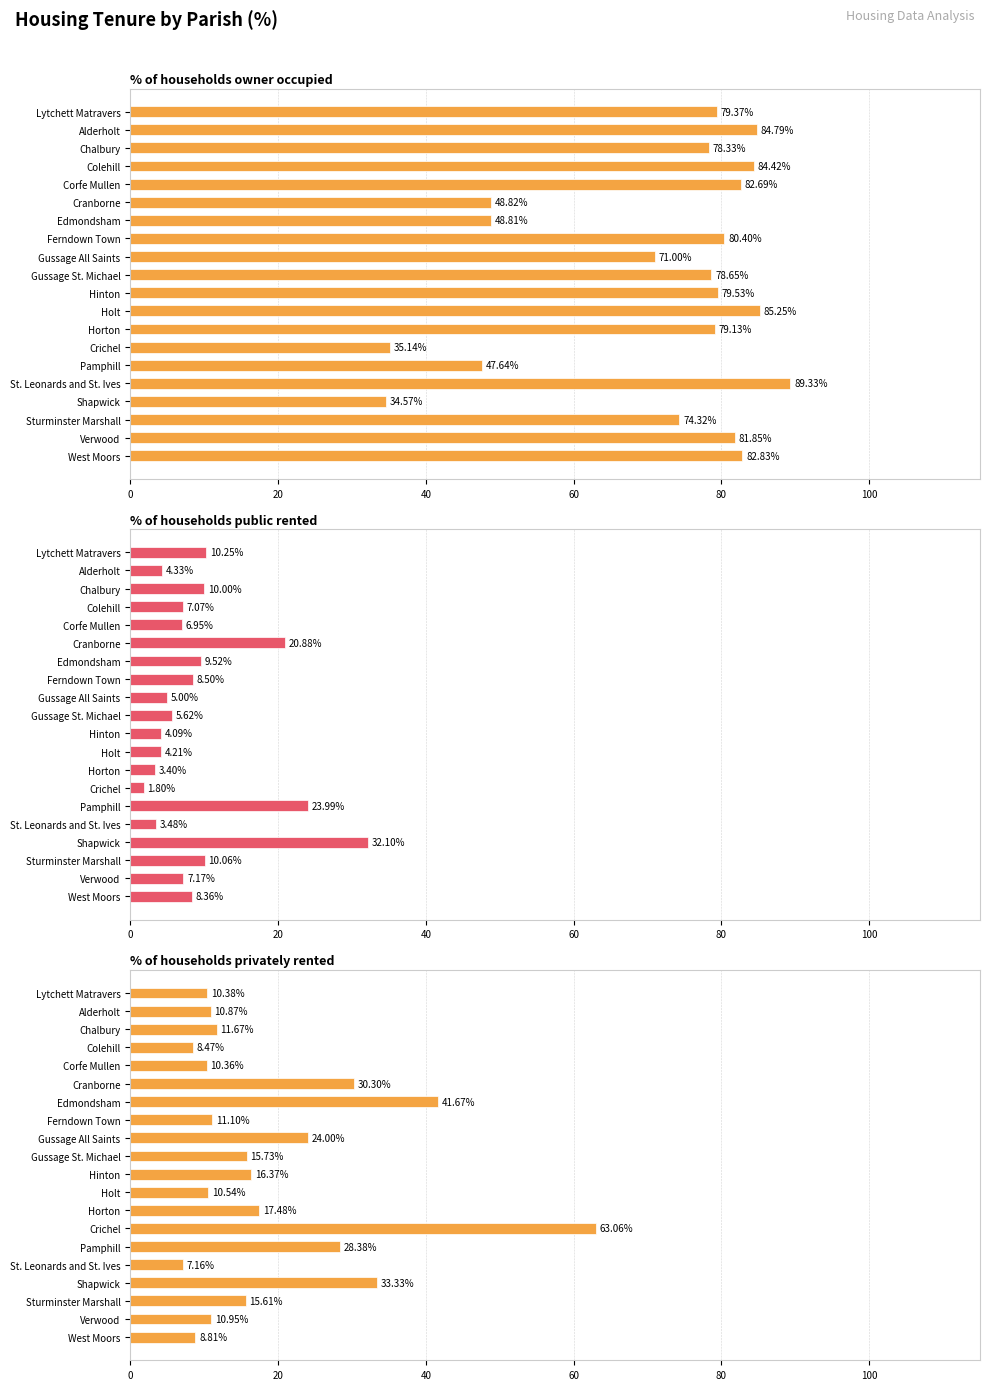

What is the minimum value shown in the chart?

1.8